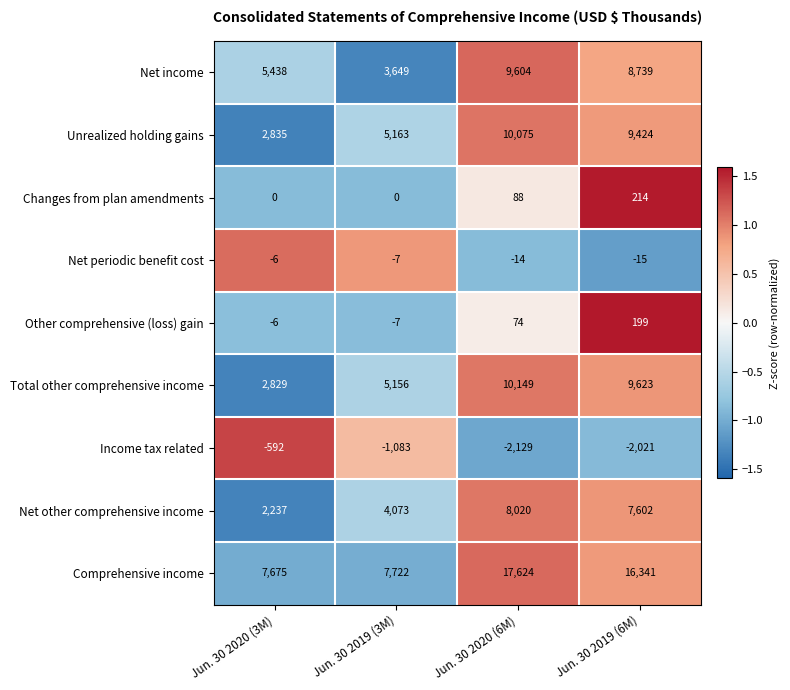

How many data points in Net periodic benefit cost are less than -7?

2